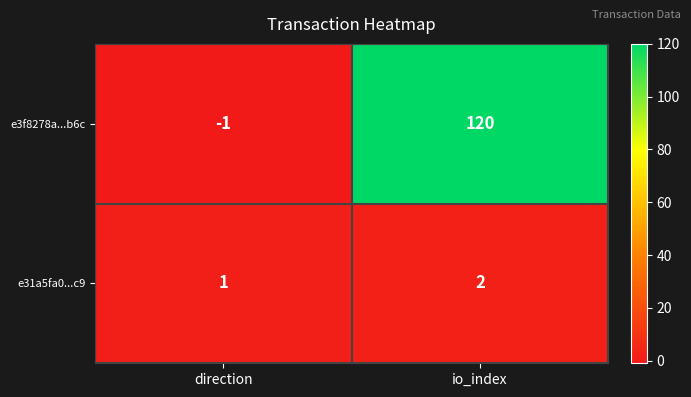

Which label corresponds to the smallest value in the chart?

direction